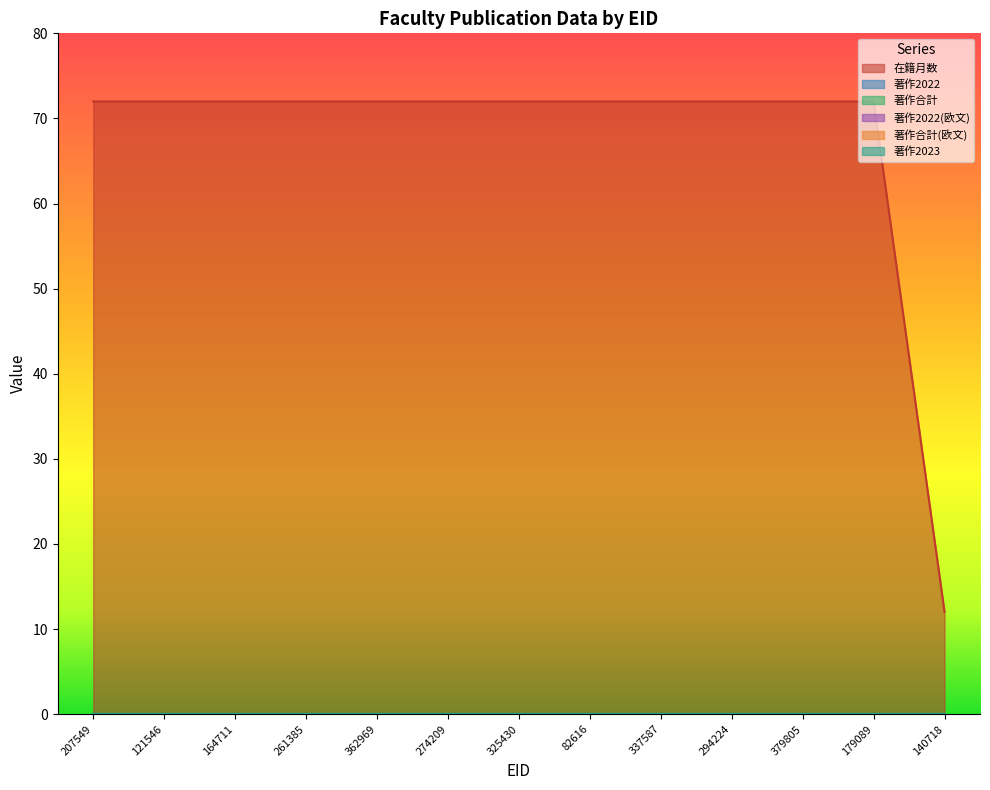

At 337587, list the series in order from smallest to largest.

著作2022, 著作合計, 著作2022(欧文), 著作合計(欧文), 著作2023, 在籍月数